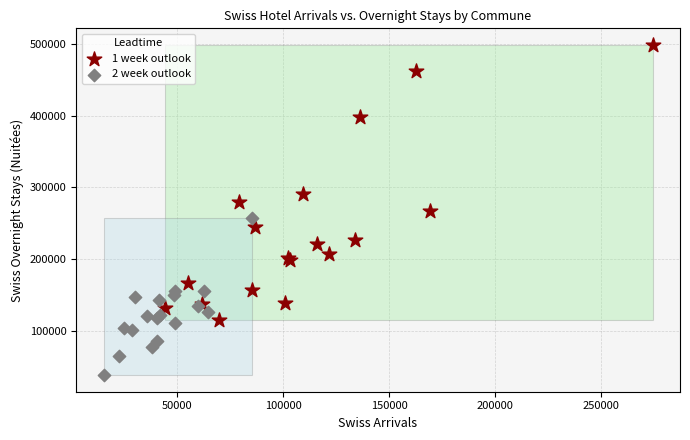

What are all the series names shown in the legend?

1 week outlook, 2 week outlook